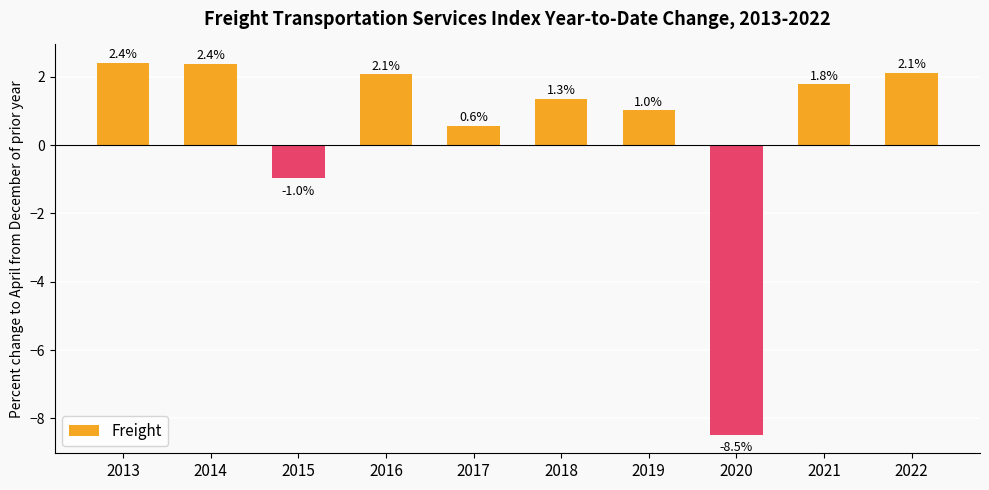

How many values are below 1?

3